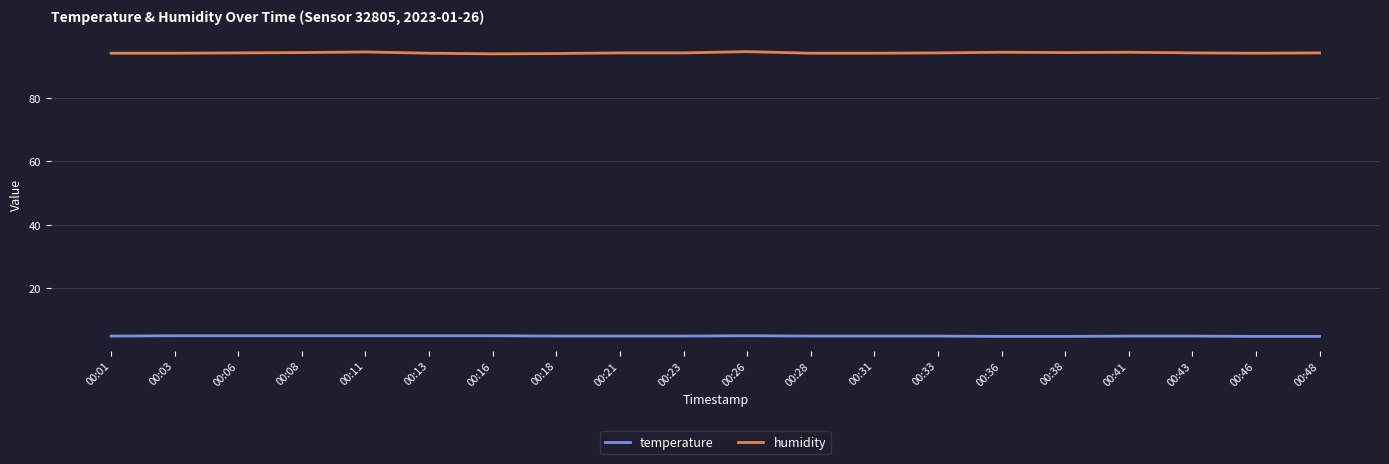

The humidity series shows 29.9 at 00:43. True or false?

False